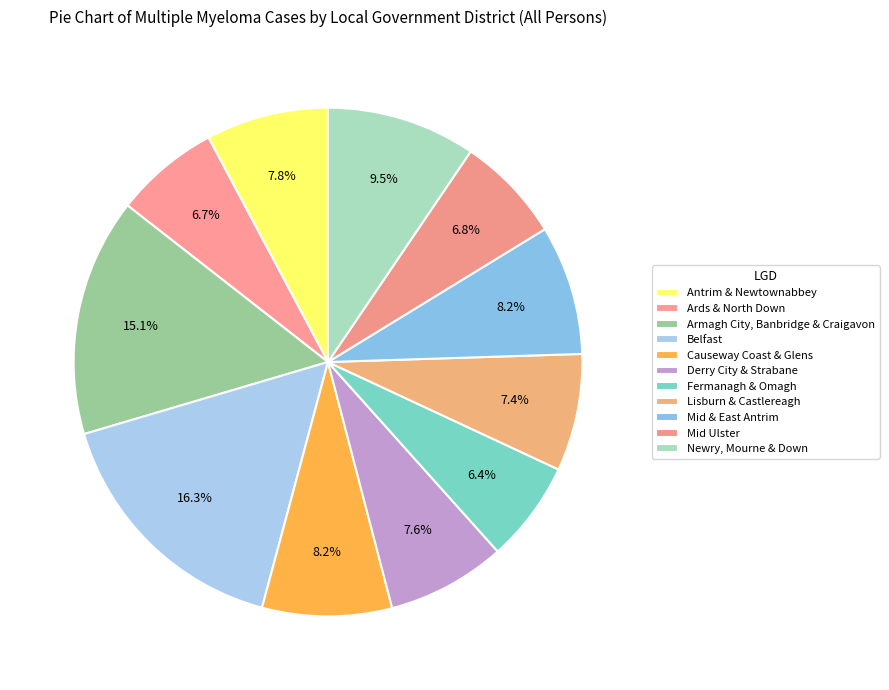

Rank the categories by value from highest to lowest.

Belfast, Armagh City, Banbridge & Craigavon, Newry, Mourne & Down, Causeway Coast & Glens, Mid & East Antrim, Antrim & Newtownabbey, Derry City & Strabane, Lisburn & Castlereagh, Mid Ulster, Ards & North Down, Fermanagh & Omagh